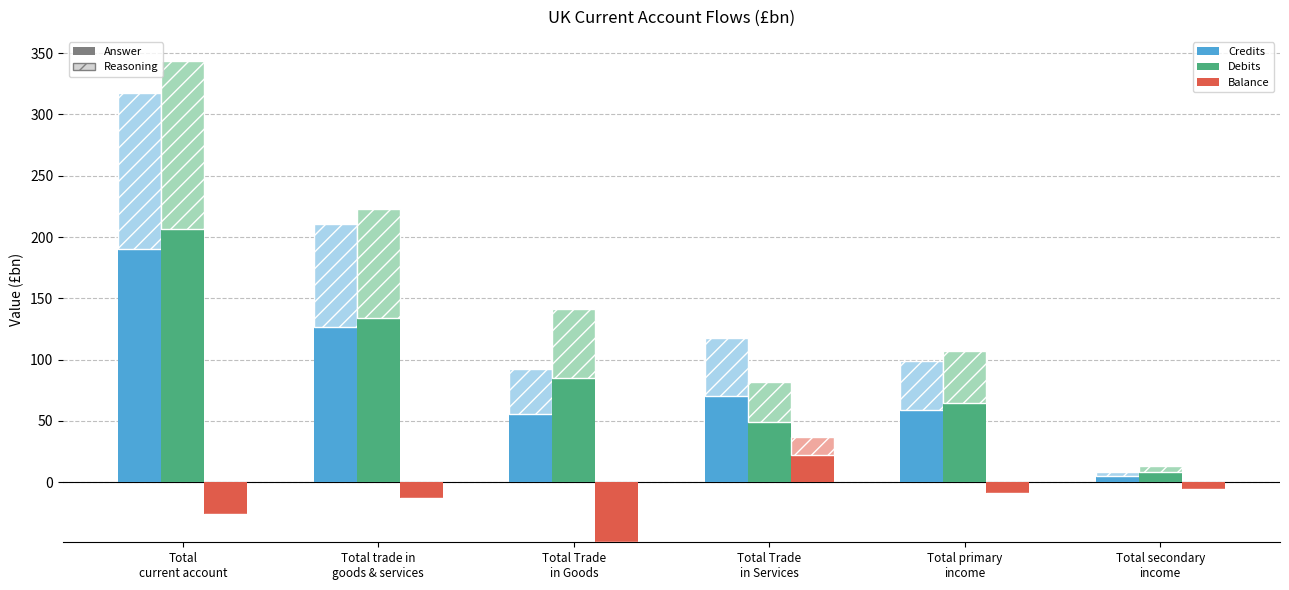

What is the value of the Balance bar at the 4th from the left?

21.9